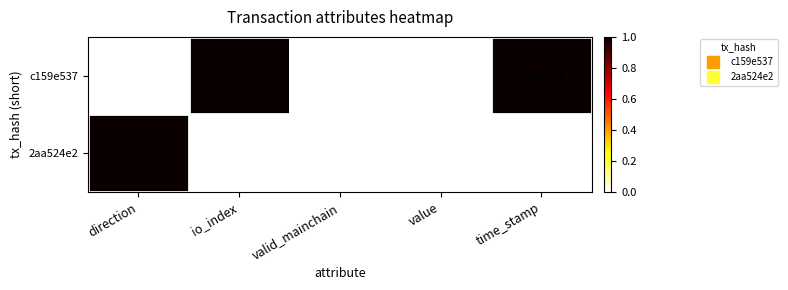

At which label is c159e537 closest to 794999999?

io_index